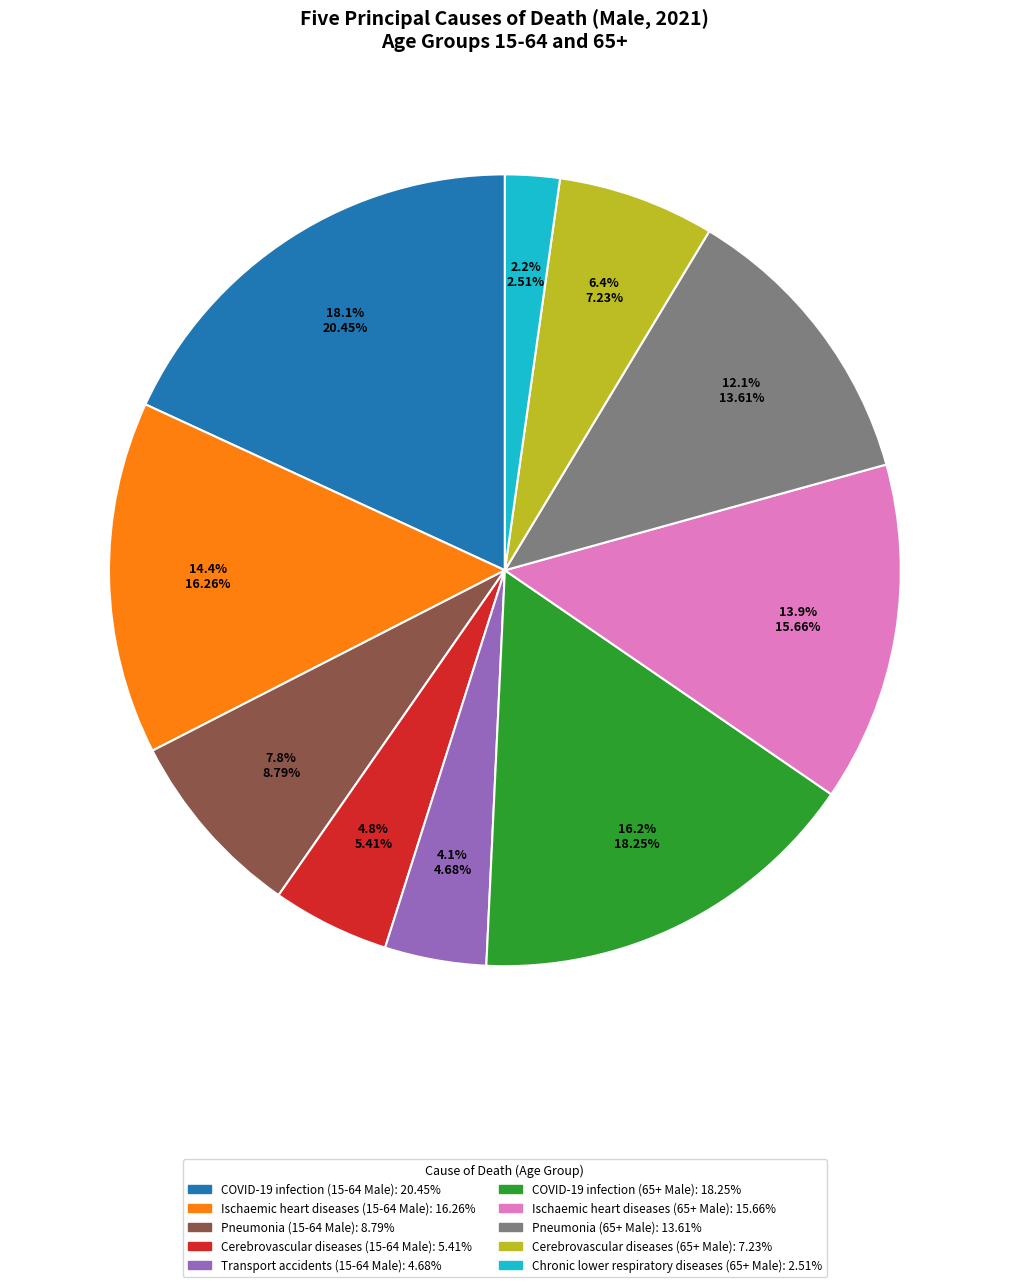

True or false: Pneumonia (15-64 Male) accounts for 1% of the total.

False